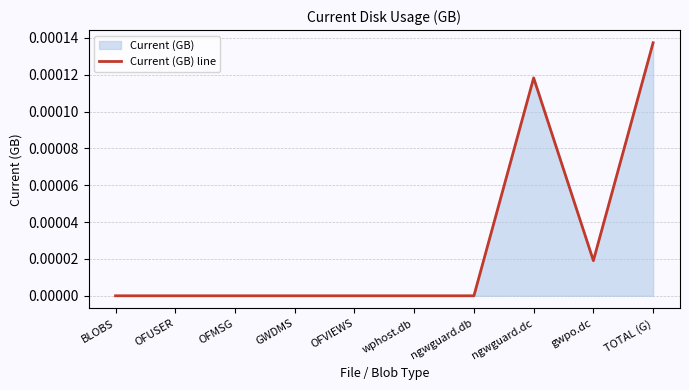

Rank the categories by value from highest to lowest.

TOTAL (G), ngwguard.dc, gwpo.dc, BLOBS, OFUSER, OFMSG, GWDMS, OFVIEWS, wphost.db, ngwguard.db